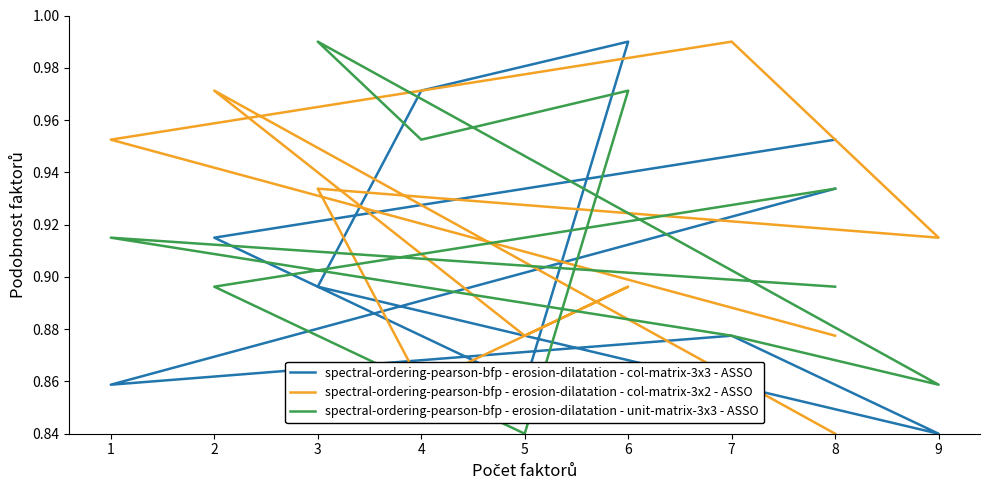

Is it true that spectral-ordering-pearson-bfp - erosion-dilatation - unit-matrix-3x3 - ASSO equals 0.3 at 6?

False